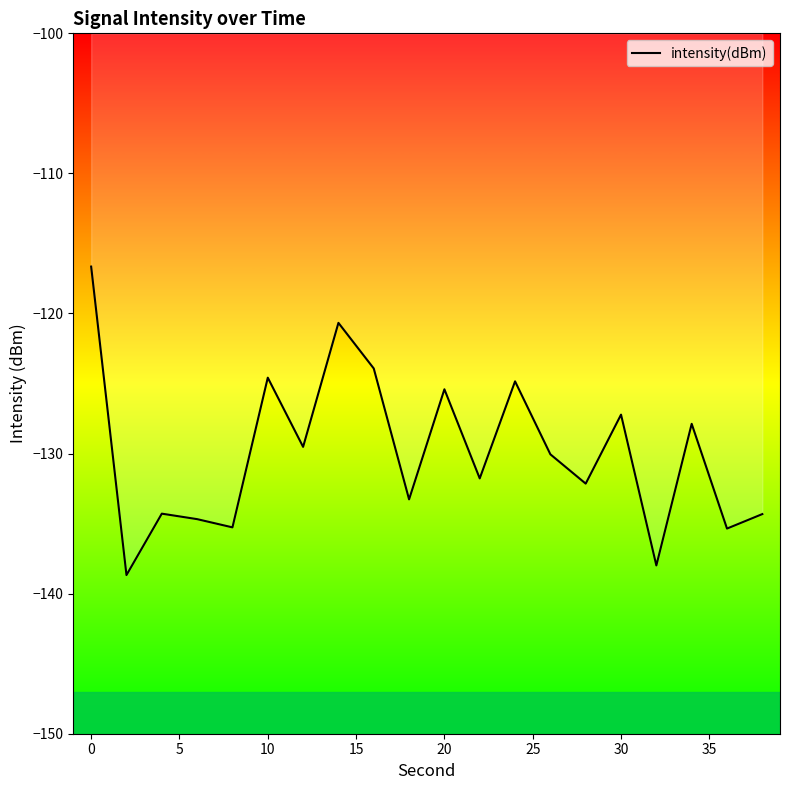

What is the greatest value displayed?

-116.7